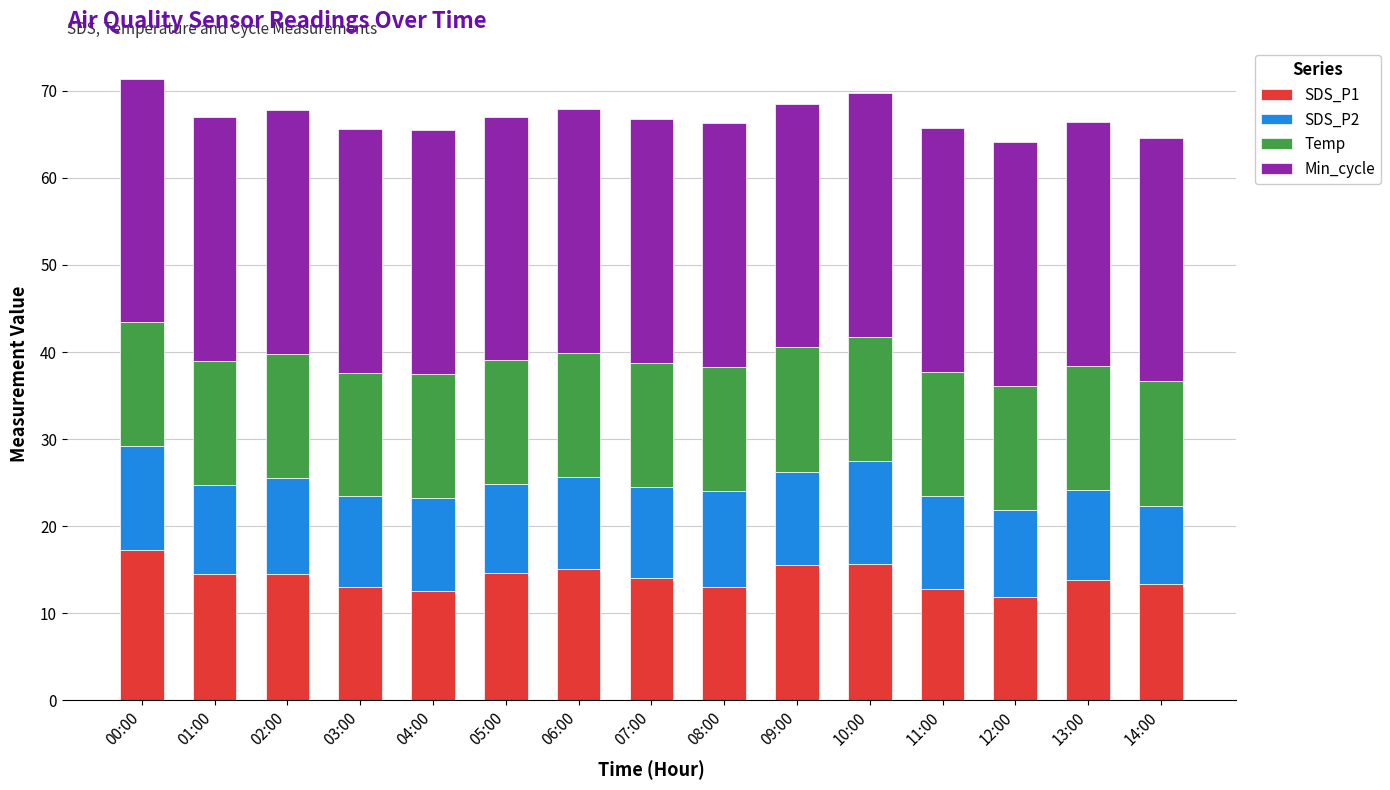

What is the total value across all series at 00:00?

71.4